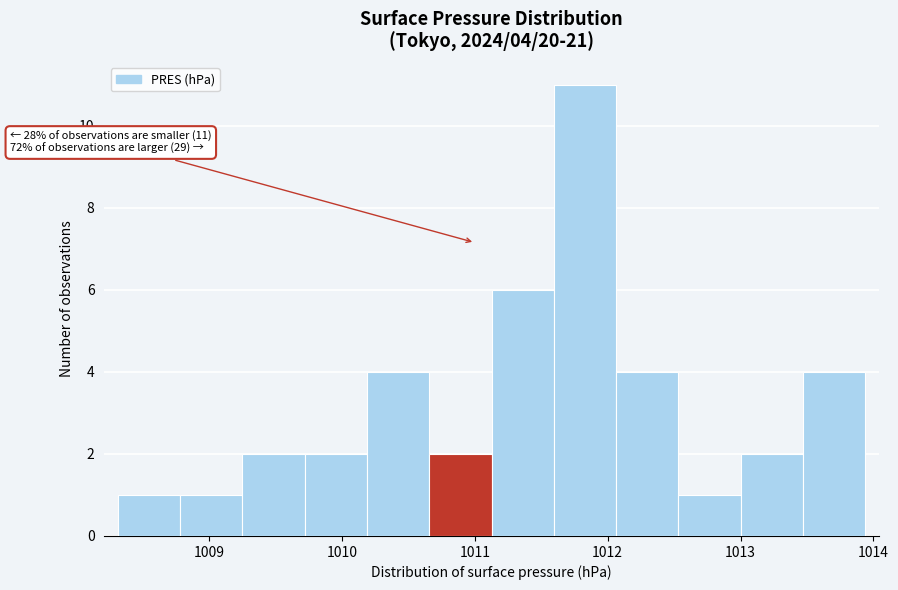

Over which range of the x-axis is the bar tallest?

1011.6 to 1012.1